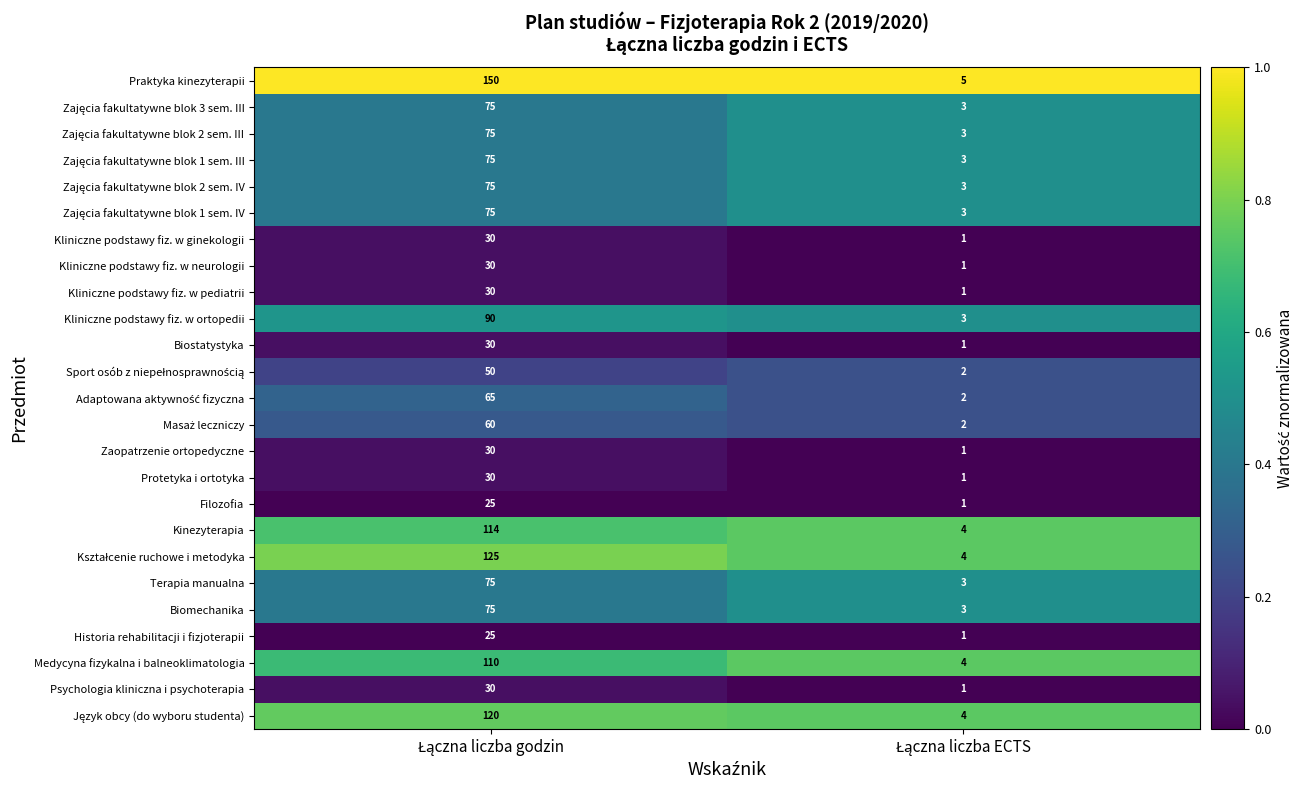

Which series has the largest total across all categories?

Praktyka kinezyterapii